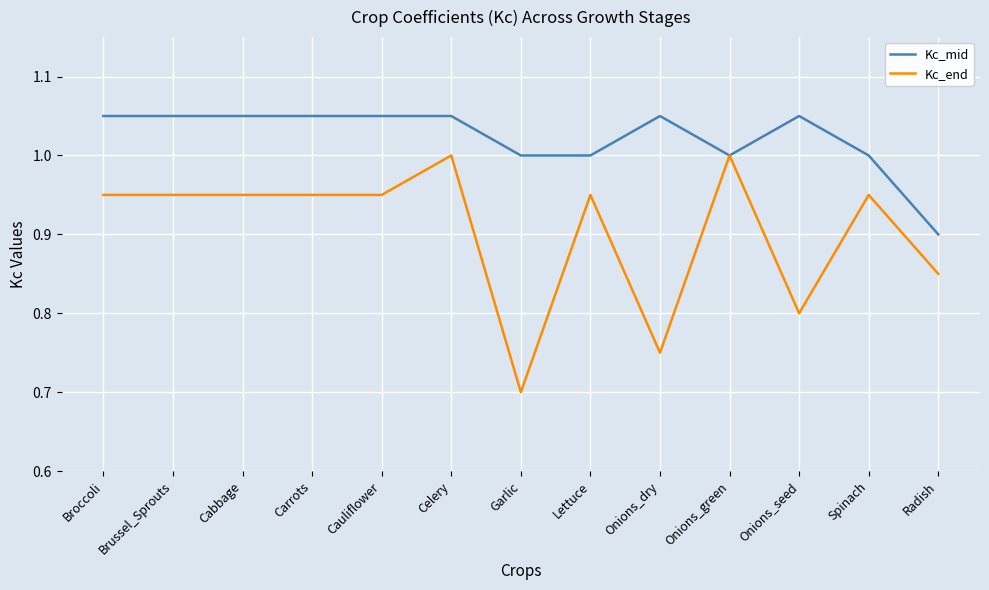

What position from the right is Broccoli?

13